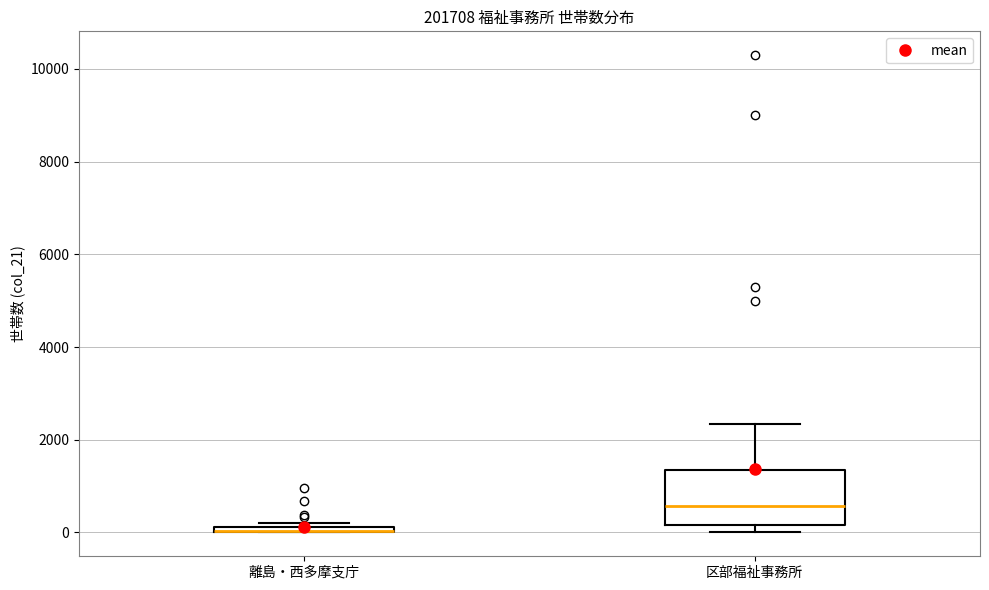

Where does the median line of the box for 区部福祉事務所 sit on the y-axis? The values are not printed on the chart, so give them approximately, as read against the axis.

600